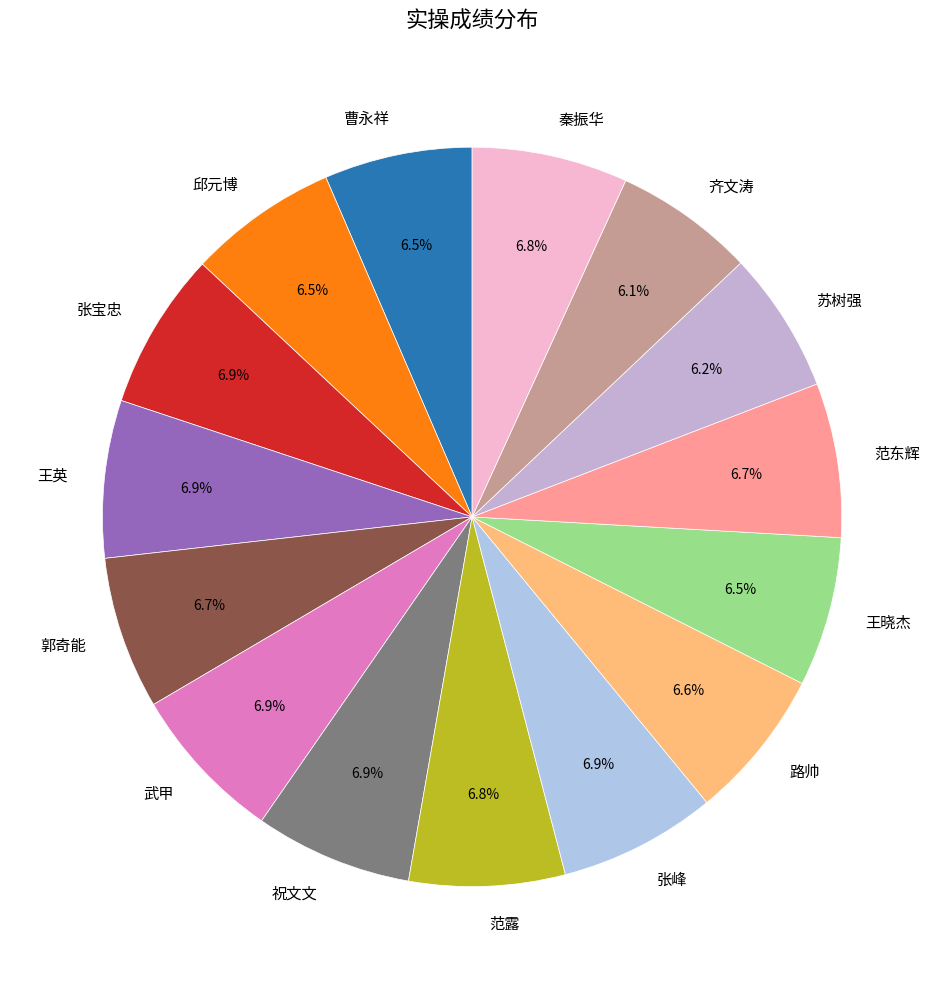

To the nearest percent, what is the combined percentage of 齐文涛 and 王晓杰?

13%